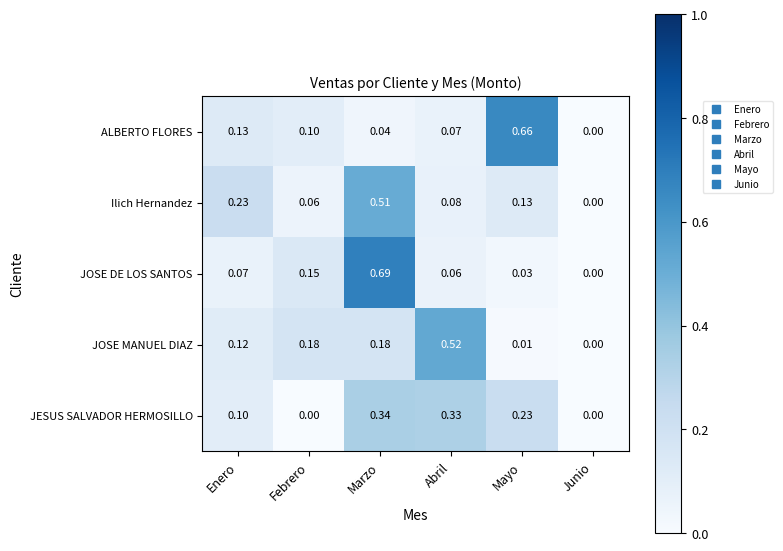

Count the number of categories in the chart.

6